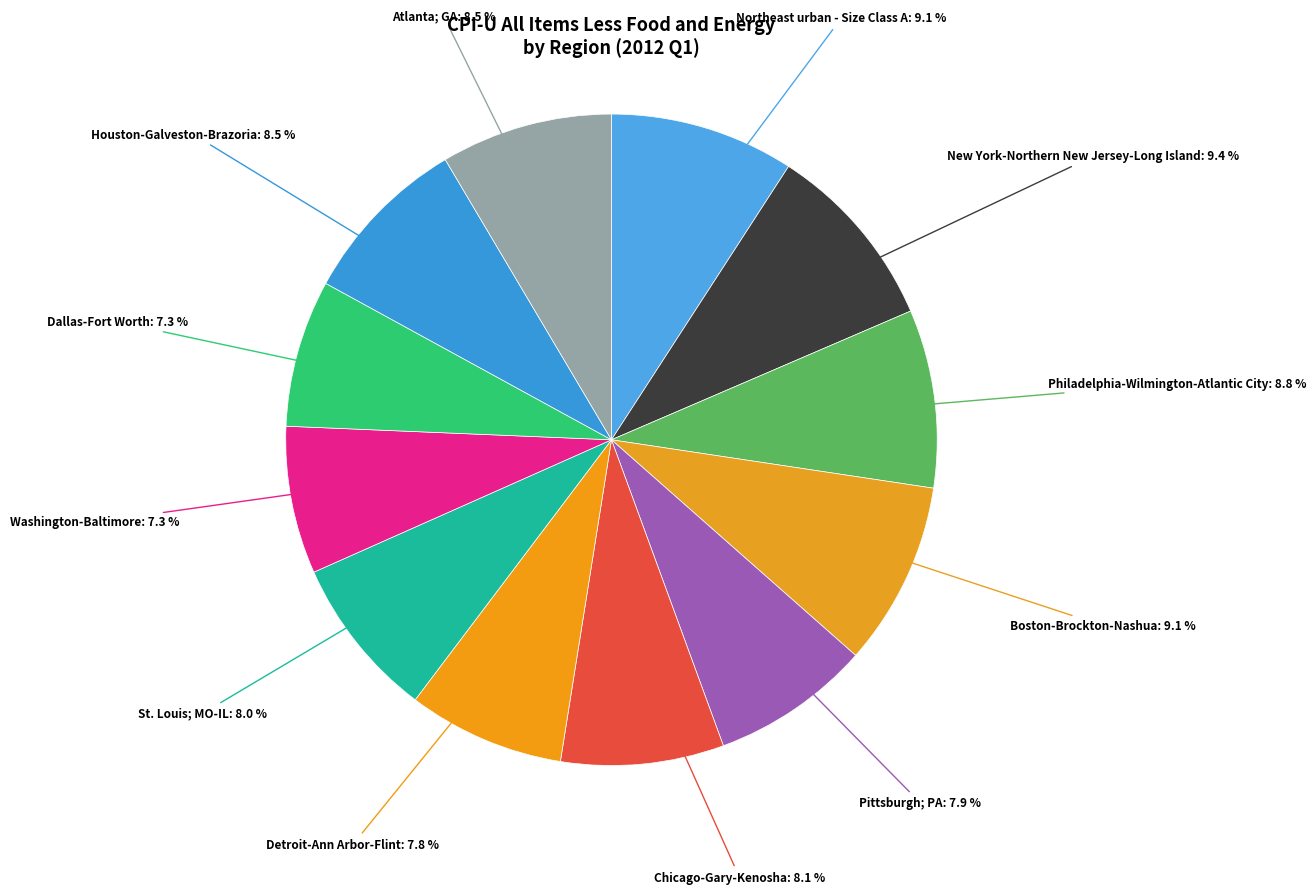

True or false: Boston-Brockton-Nashua accounts for 1% of the total.

False